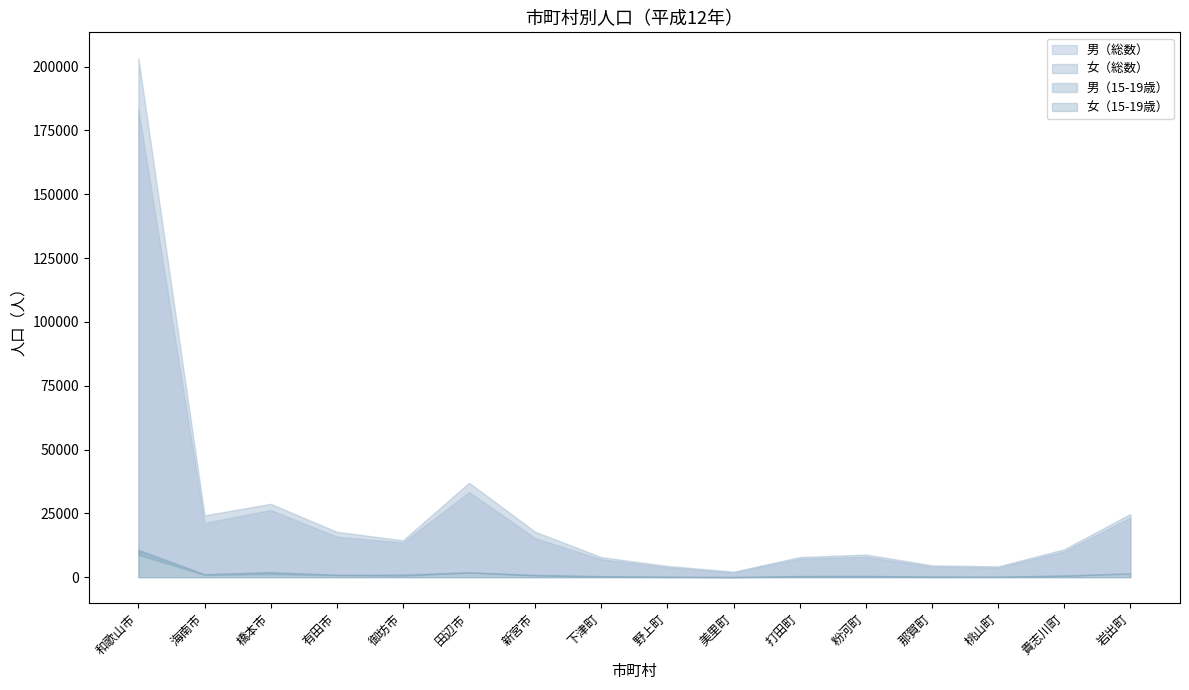

What is the label of the 8th point from the left?

下津町